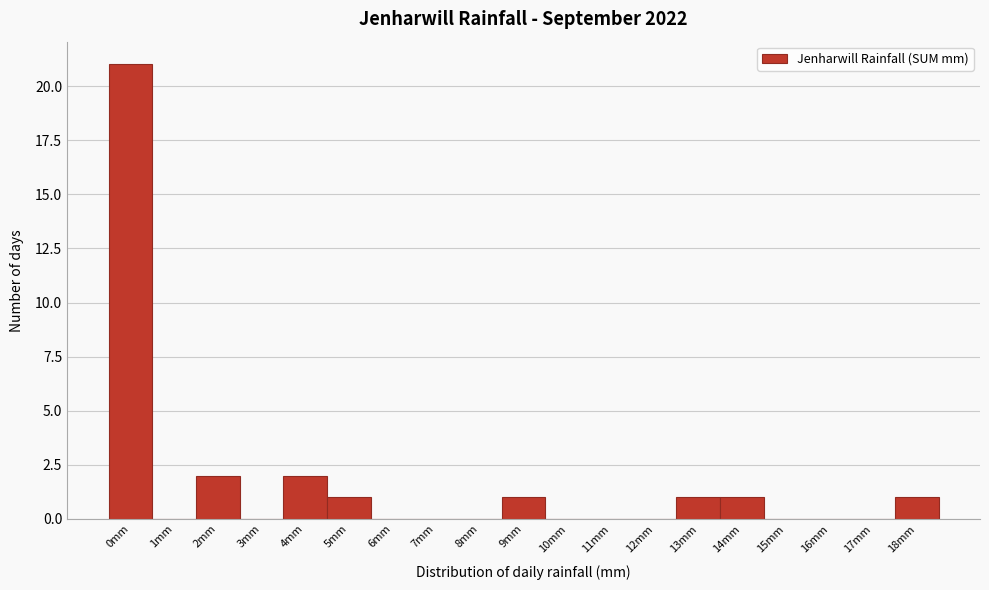

Reading right to left, what are all the values shown in this chart?

18mm=1	17mm=0	16mm=0	15mm=0	14mm=1	13mm=1	12mm=0	11mm=0	10mm=0	9mm=1	8mm=0	7mm=0	6mm=0	5mm=1	4mm=2	3mm=0	2mm=2	1mm=0	0mm=21